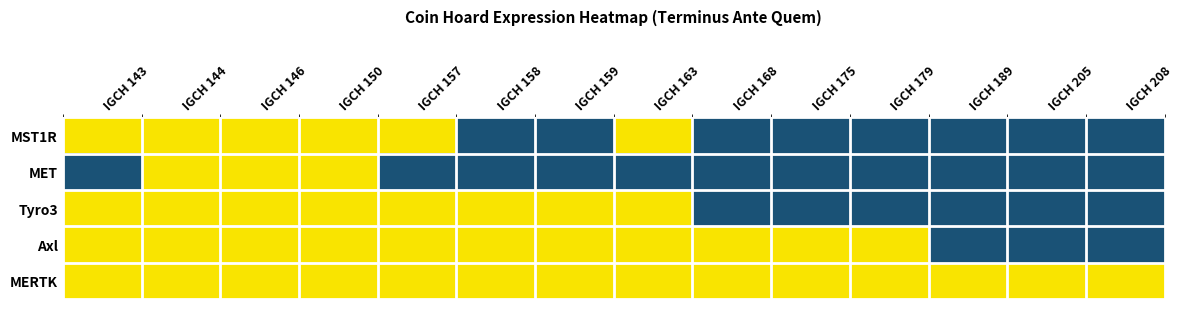

At which category is the sum across all series the highest?

IGCH 144